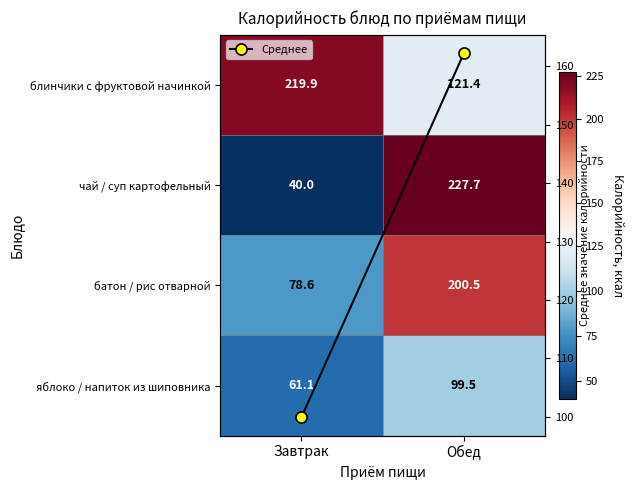

Which category has the highest value in the блинчики с фруктовой начинкой series?

Завтрак